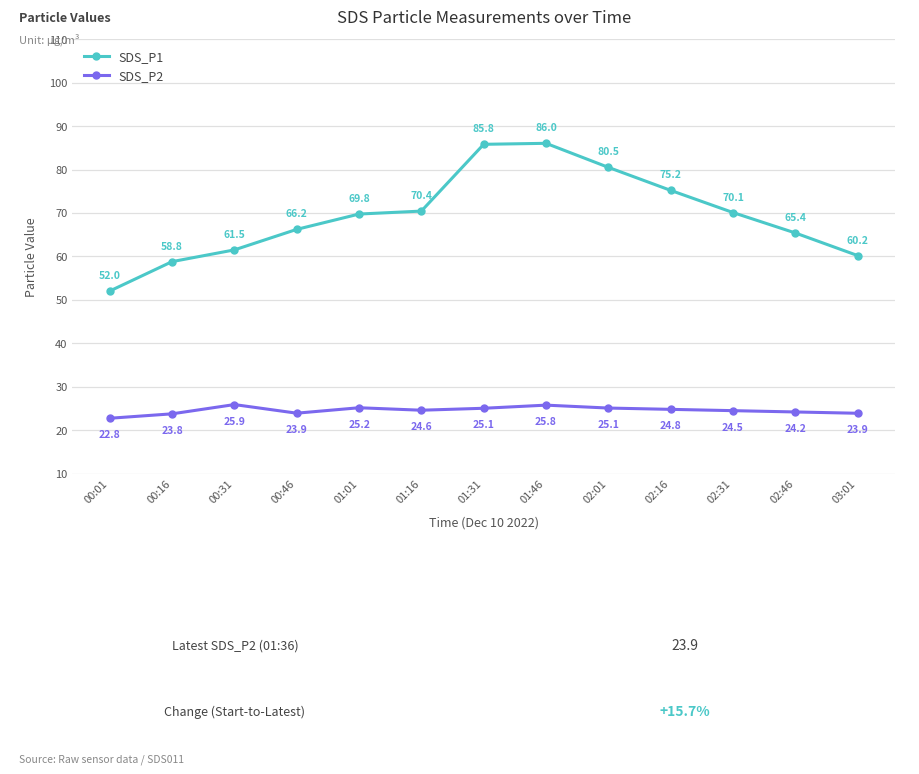

How many lines are shown in the chart?

2